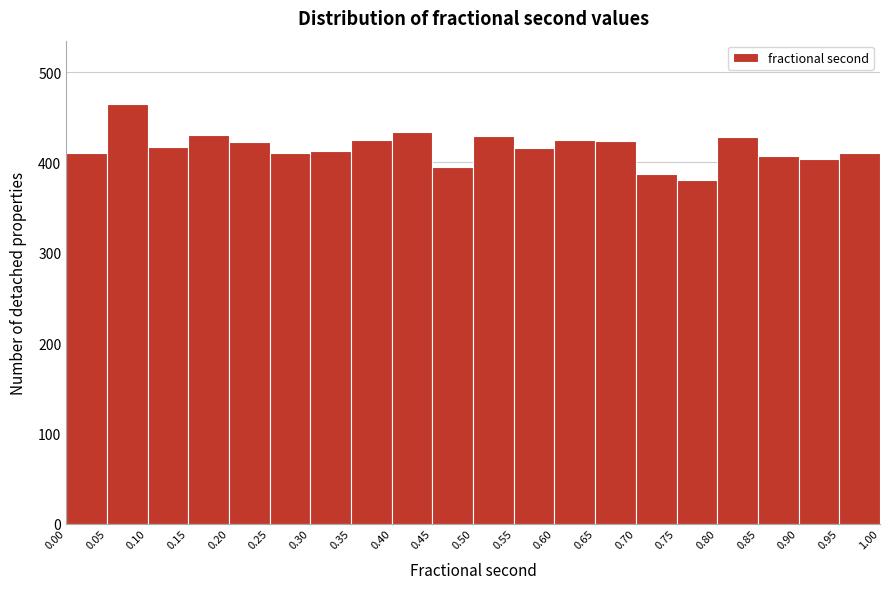

Reading left to right, list every bar in this chart as the range it spans on the x-axis followed by its height. The values are not printed on the chart, so give them approximately, as read against the axis.

0.00 to 0.05: 410
0.05 to 0.10: 470
0.10 to 0.15: 420
0.15 to 0.20: 430
0.20 to 0.25: 420
0.25 to 0.30: 410
0.30 to 0.35: 410
0.35 to 0.40: 430
0.40 to 0.45: 430
0.45 to 0.50: 400
0.50 to 0.55: 430
0.55 to 0.60: 420
0.60 to 0.65: 430
0.65 to 0.70: 420
0.70 to 0.75: 390
0.75 to 0.80: 380
0.80 to 0.85: 430
0.85 to 0.90: 410
0.90 to 0.95: 400
0.95 to 1.00: 410